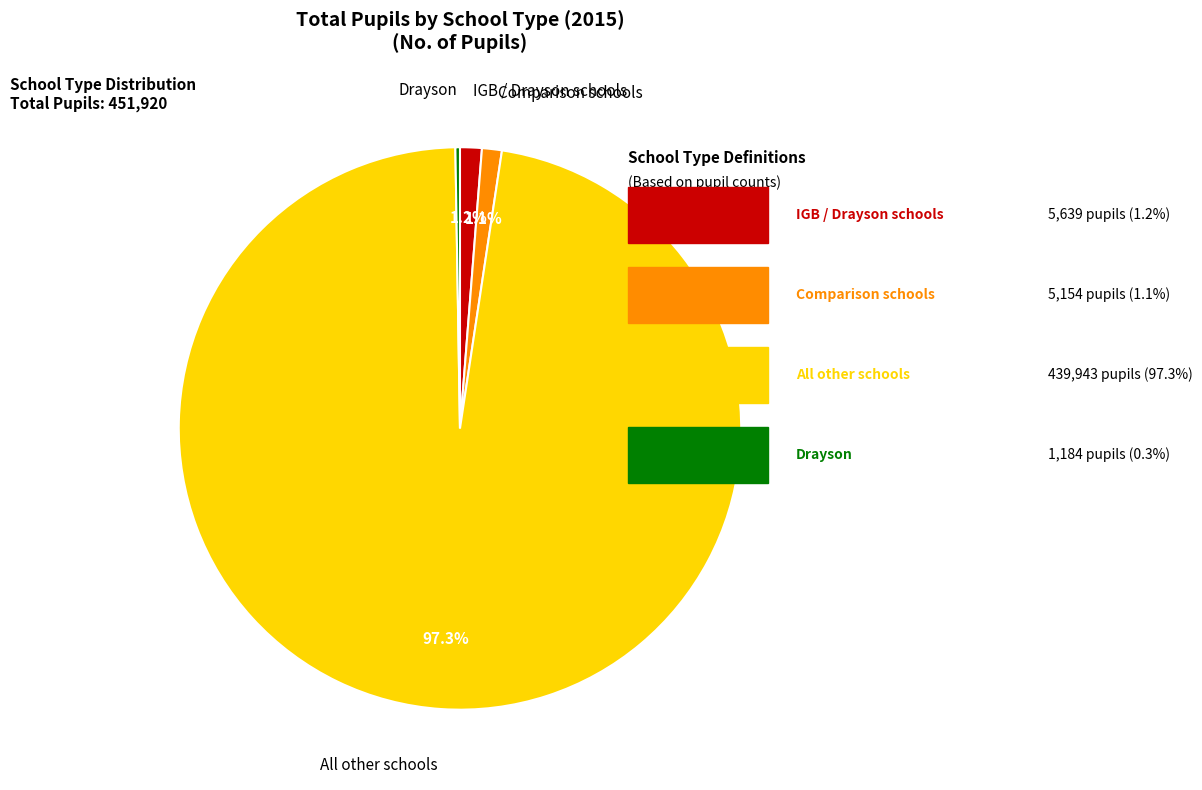

How much of the chart is everything except Comparison schools?

98.9%